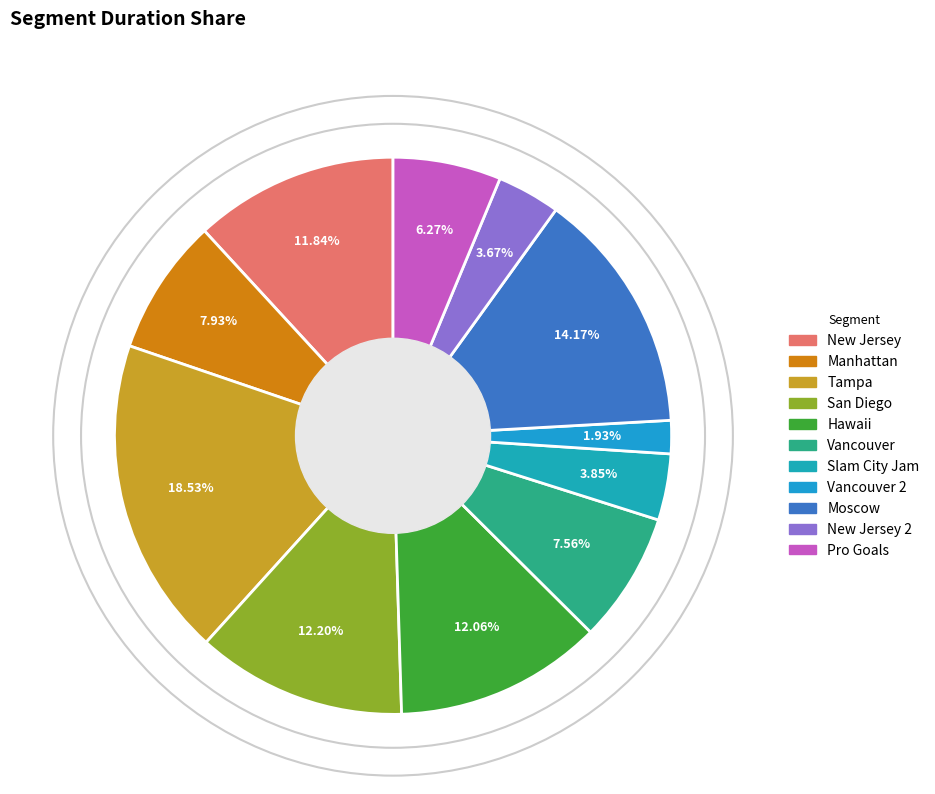

Does Slam City Jam represent more than half of the total?

No